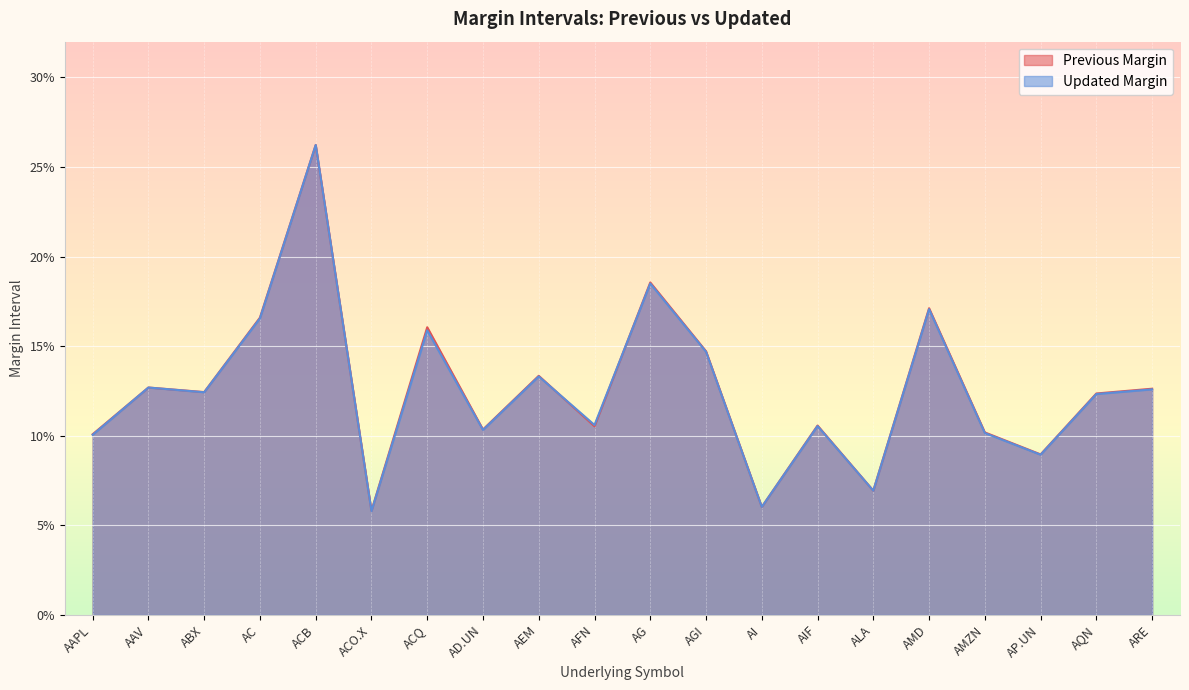

What are all the series names shown in the legend?

Previous Margin, Updated Margin